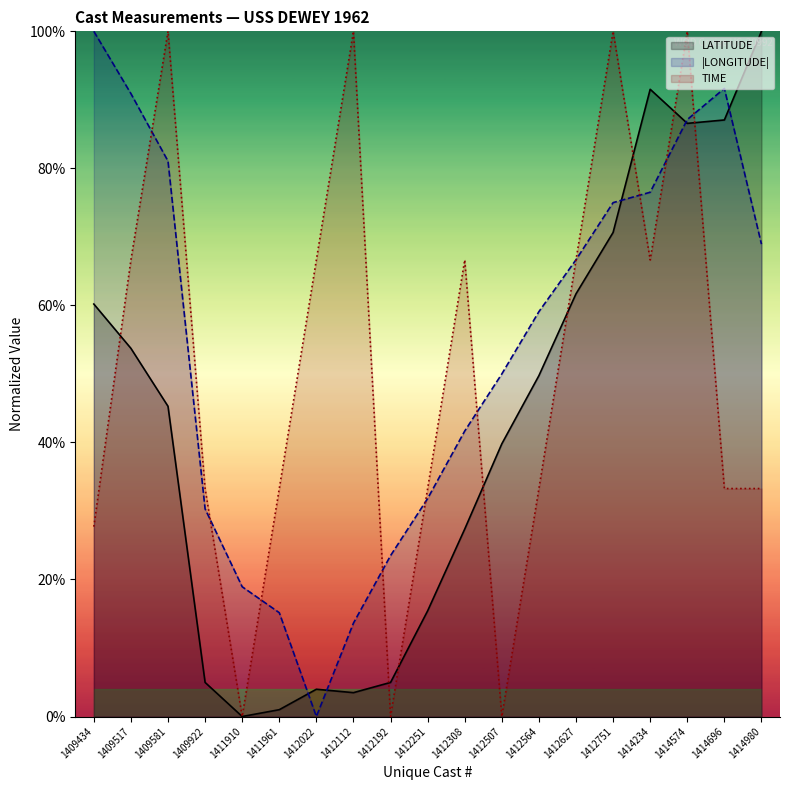

What is the average value of the LATITUDE series?

42.5